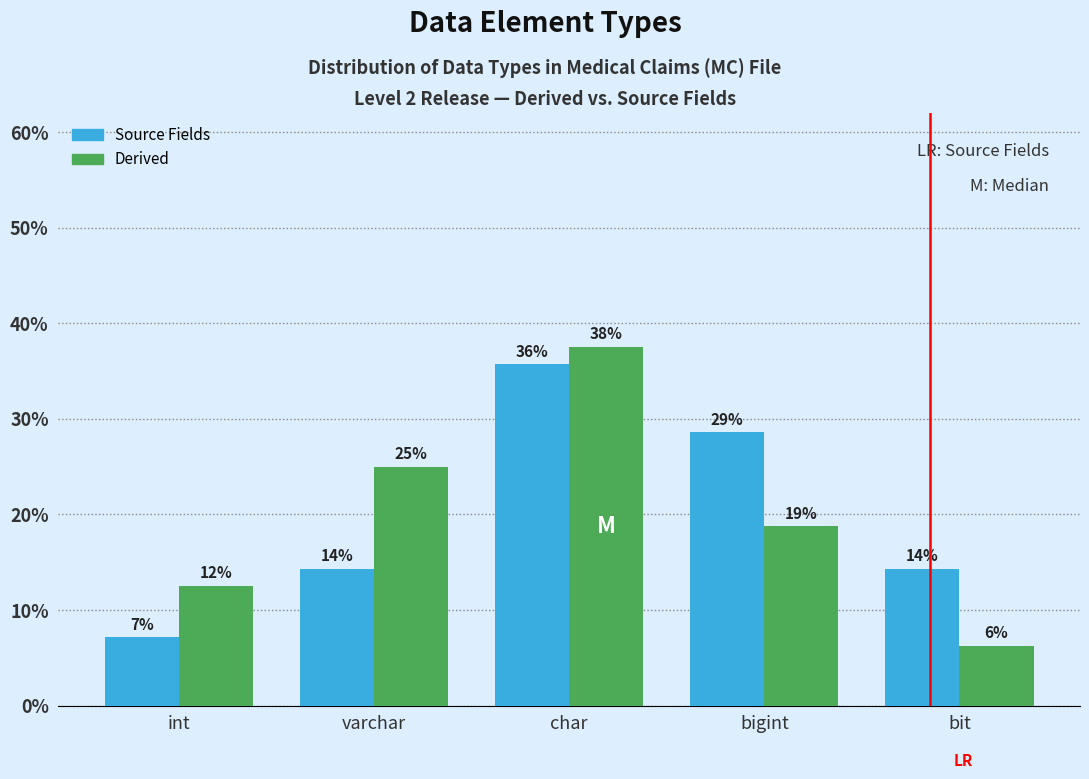

Does the chart contain stacked bars?

No